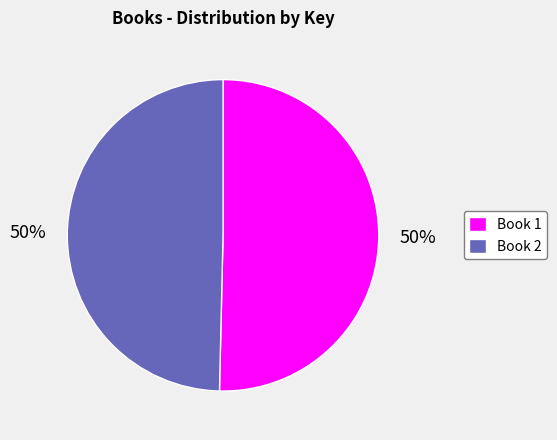

How many slices are in this pie chart?

2